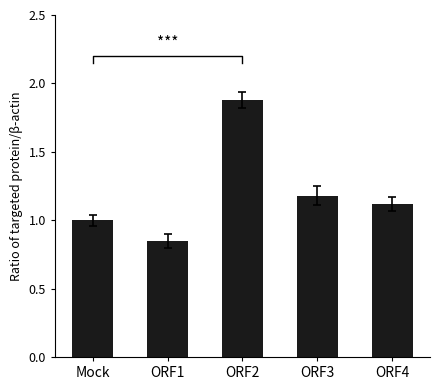

What position from the right is ORF3?

2